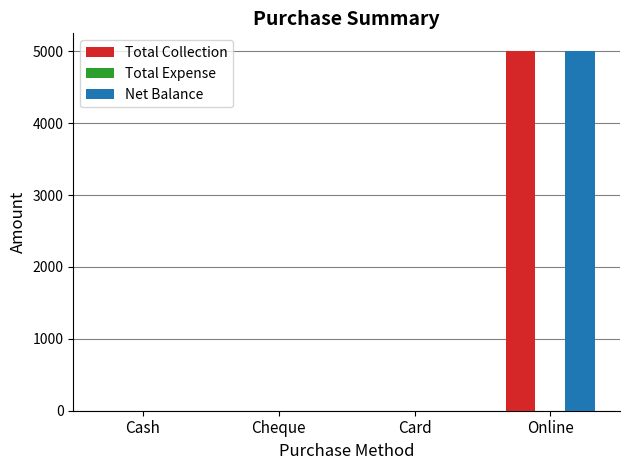

Count the number of categories in the chart.

4